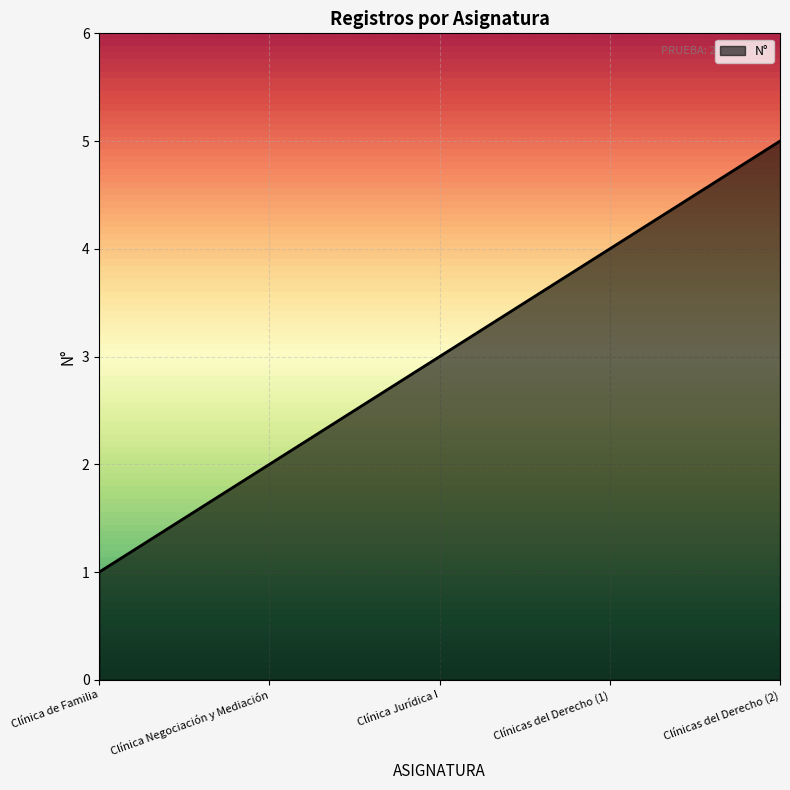

True or false: there are more than 0 points higher than both neighbors.

False